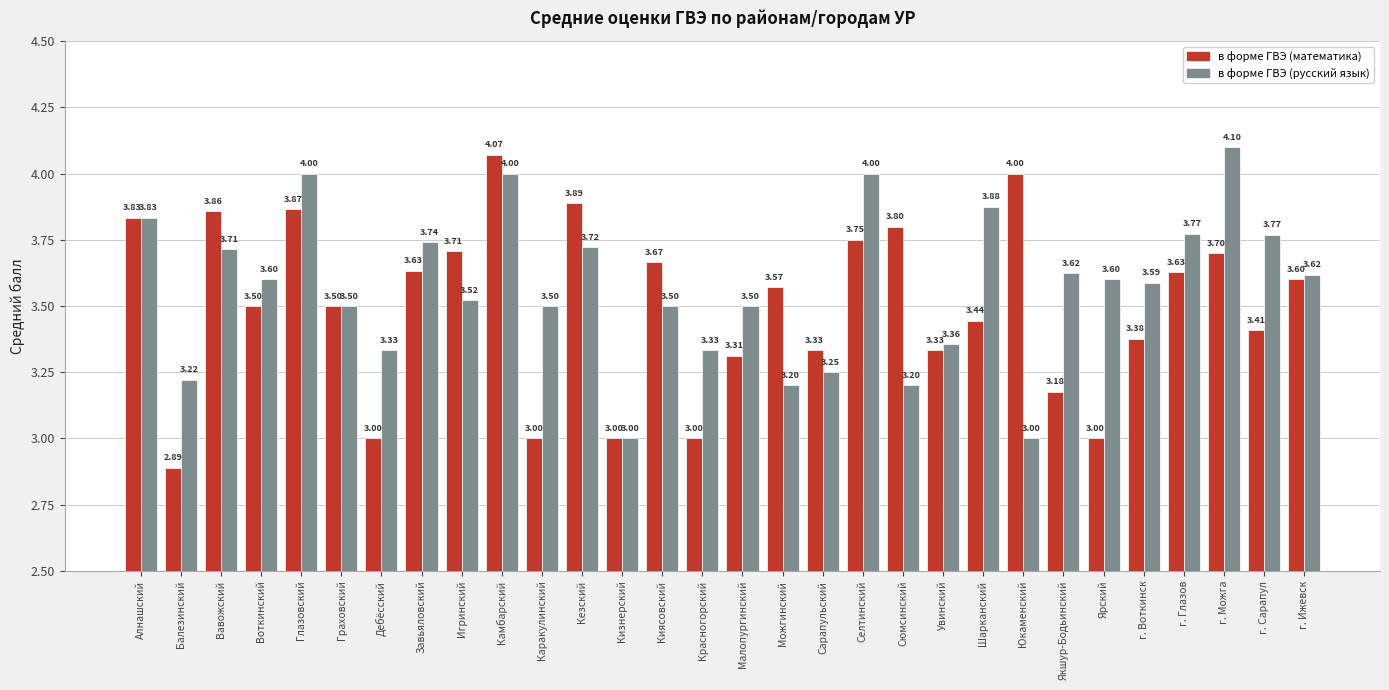

What is the sum of all в форме ГВЭ (русский язык) values?

107.0